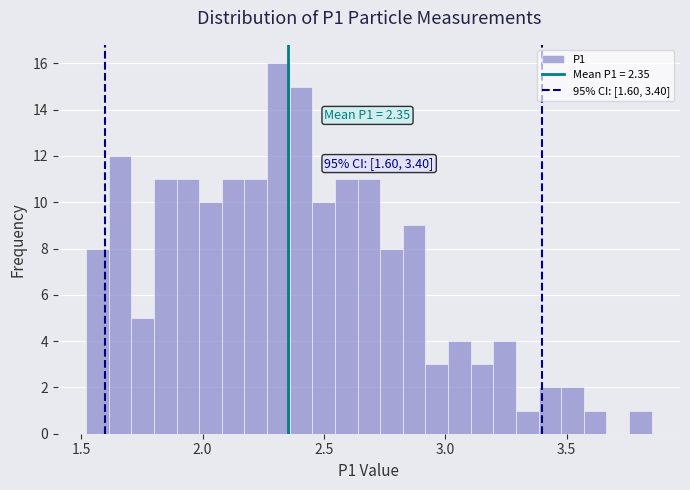

Around what value on the x-axis is the tallest bar? Give the approximate position of its centre, as read against the axis.

2.30